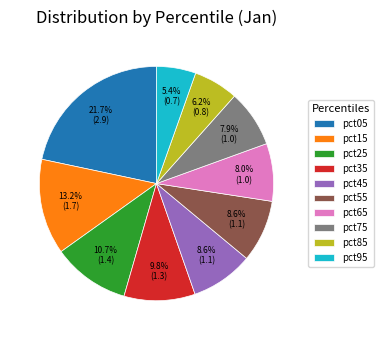

Combined, do pct25 and pct85 account for over 50%?

No